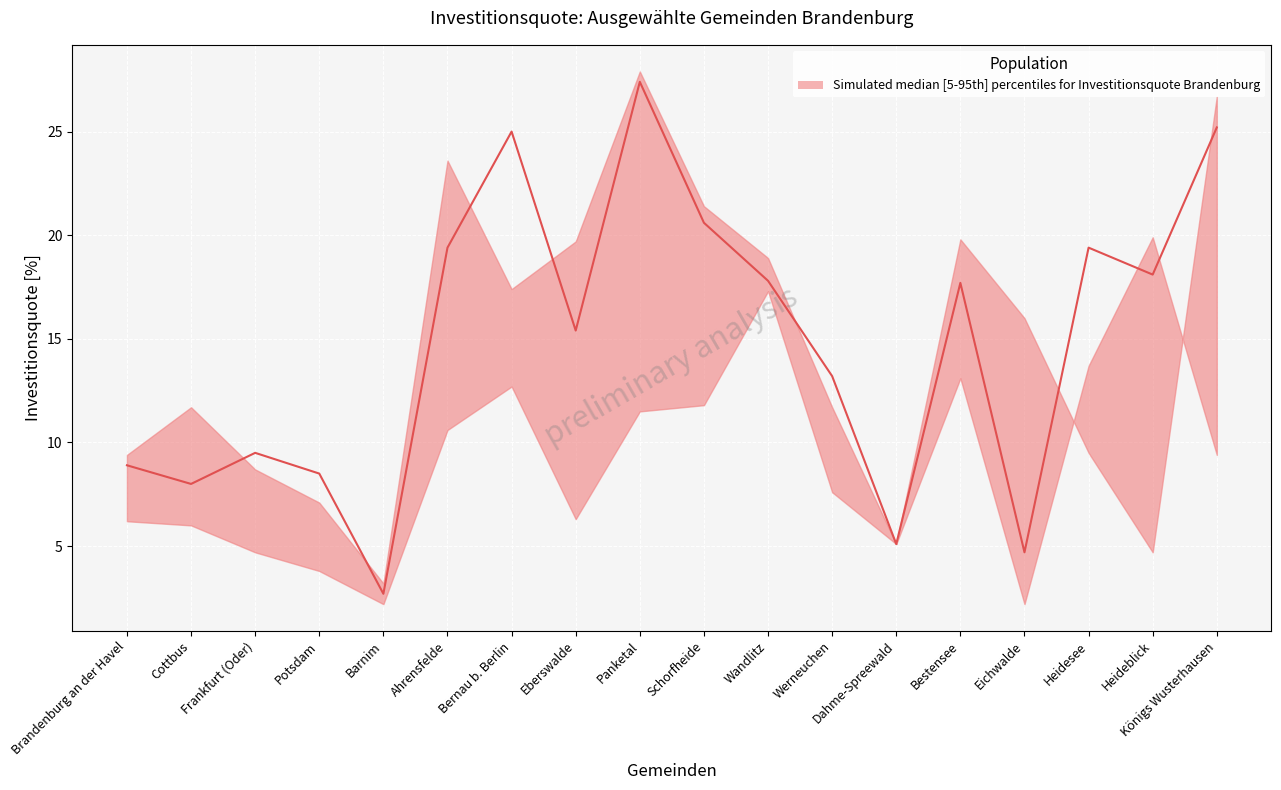

Which has a higher value, Cottbus or Schorfheide?

Schorfheide